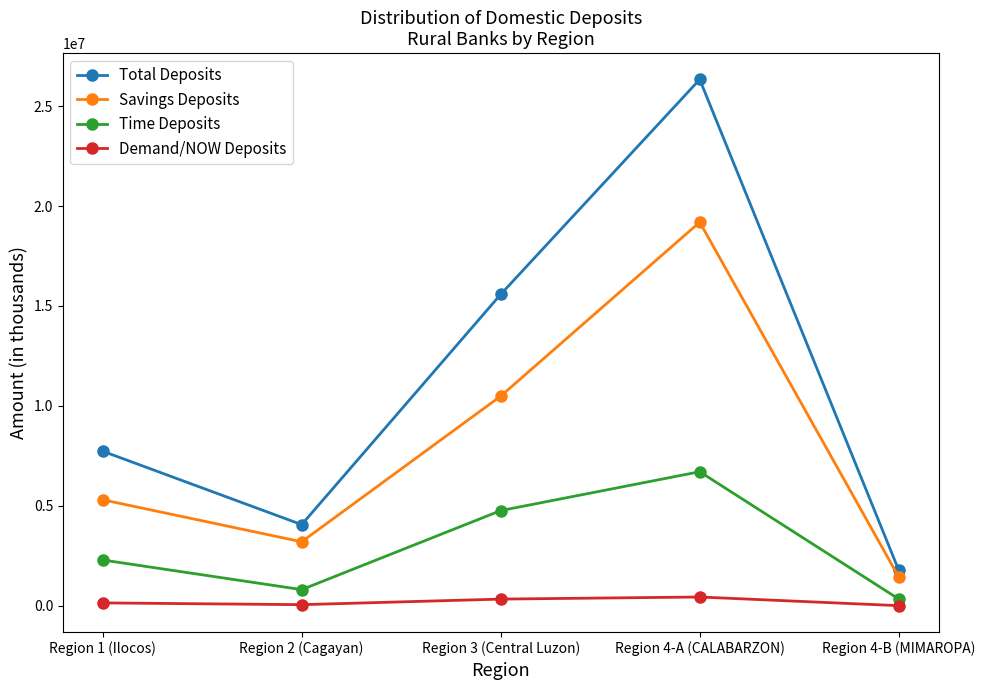

How many values in the Time Deposits series are below 2289014?

2